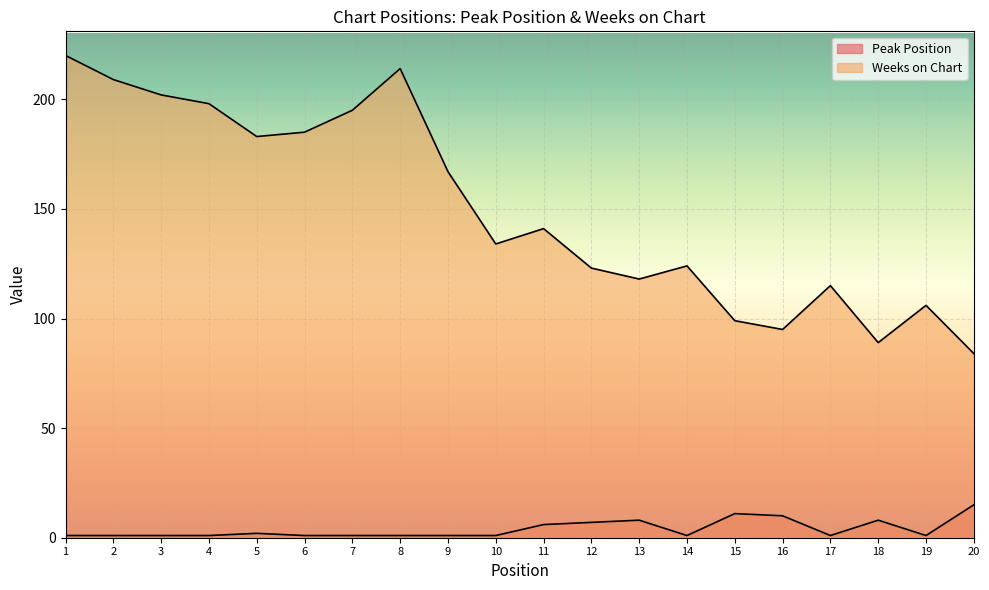

What is the value of the Weeks on Chart point at the 20th from the left?

84